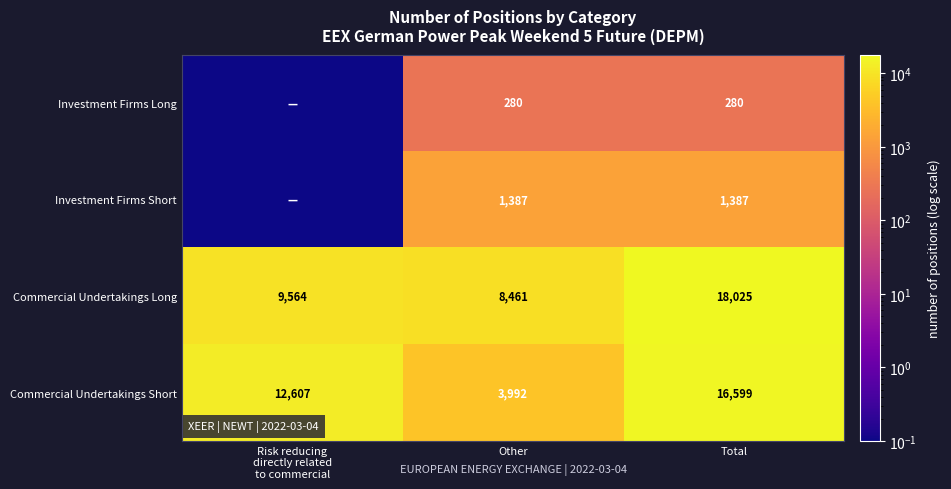

The Commercial Undertakings Long series shows 2052.2 at Other. True or false?

False